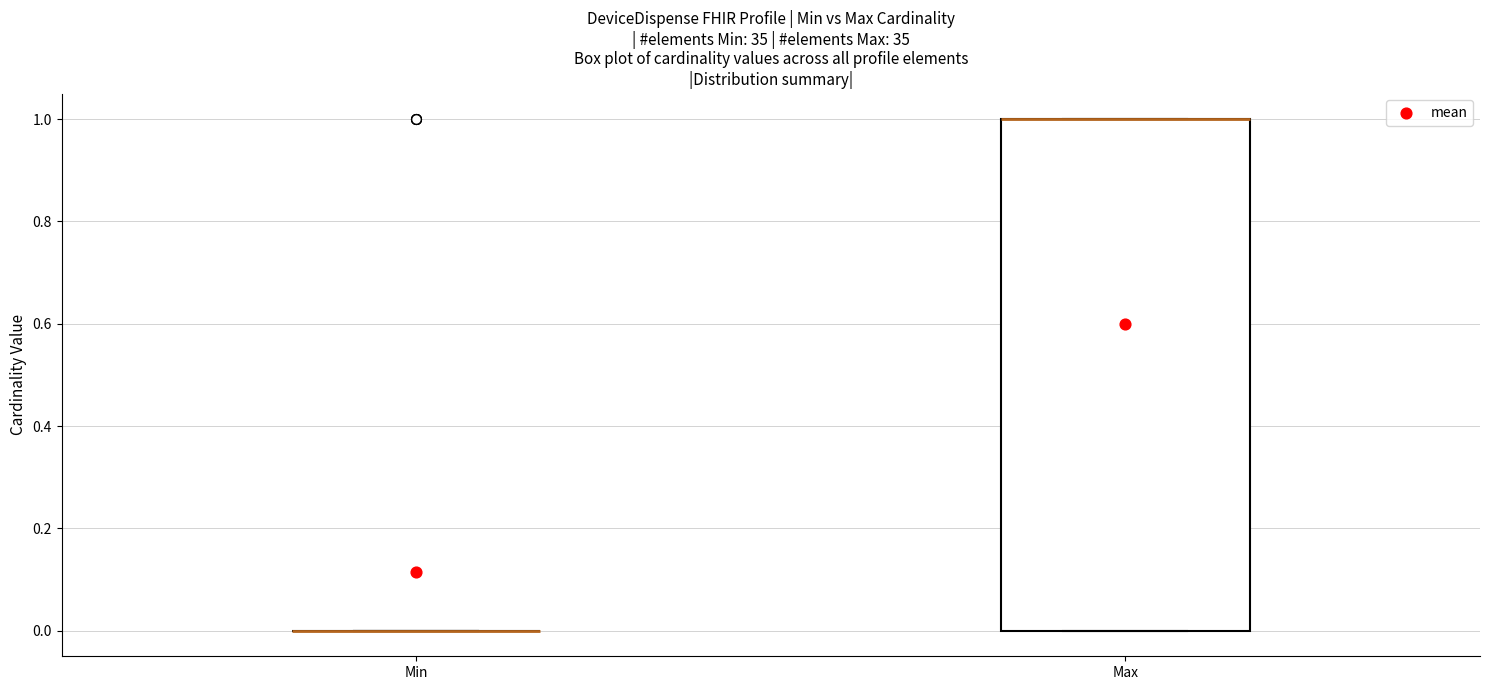

Which box is the tallest, from its lower edge to its upper edge?

Max